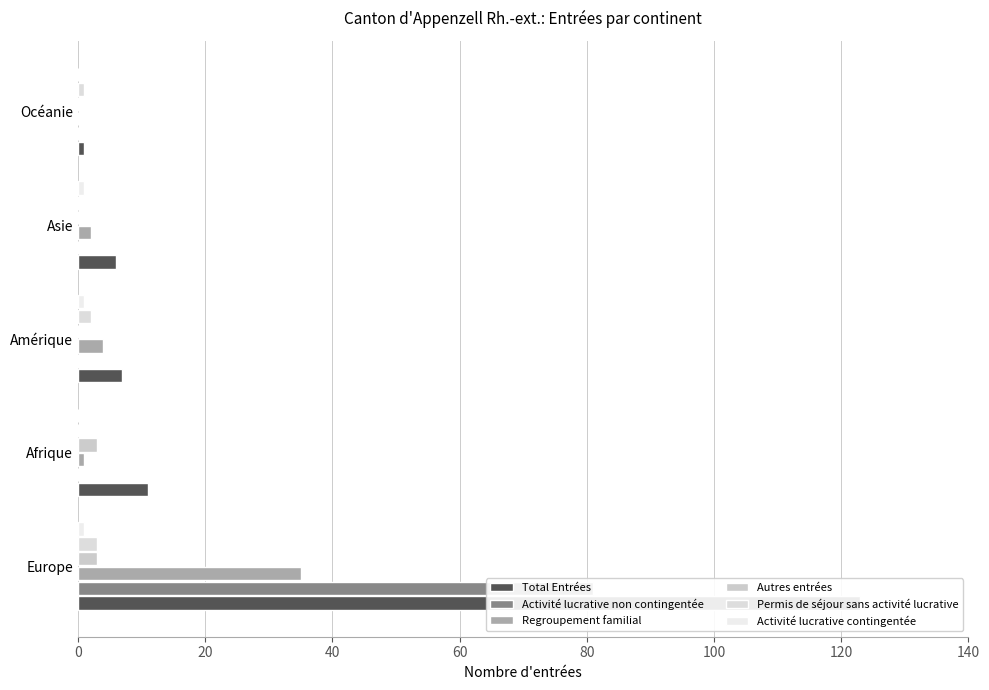

Count the number of categories in the chart.

5